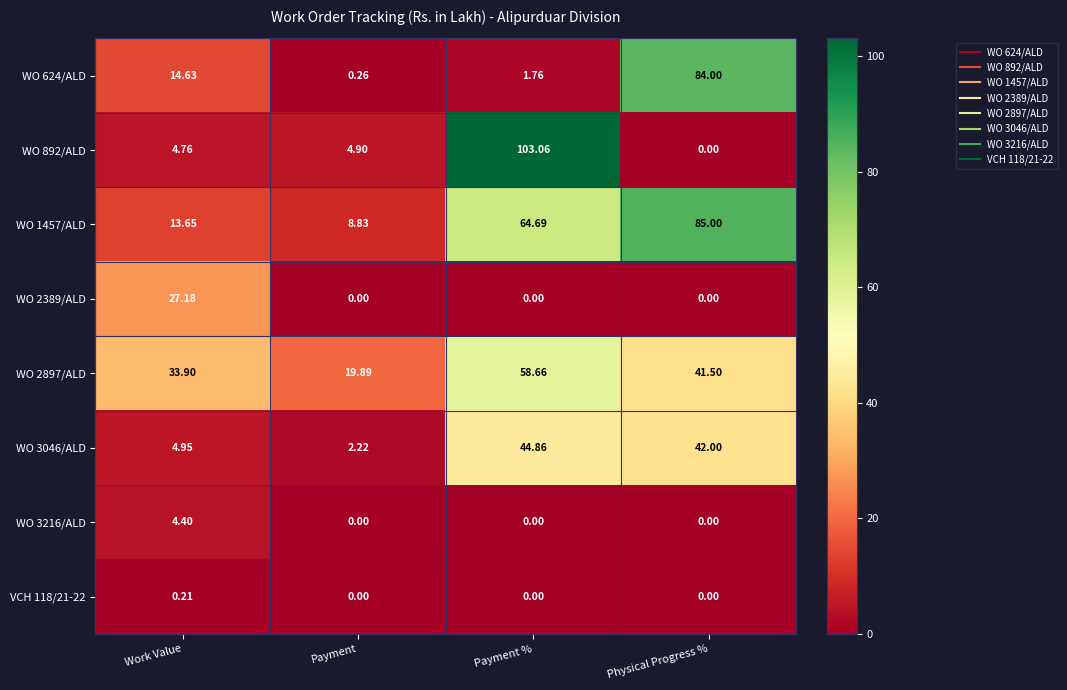

How many data points does each series have?

4